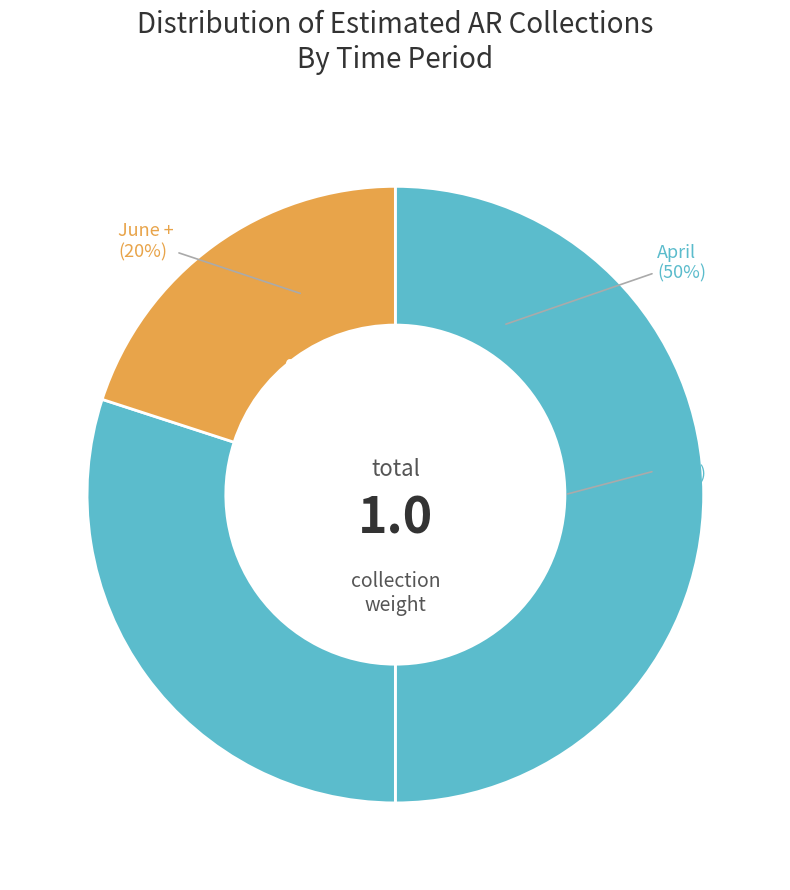

Does April represent more than half of the total?

No